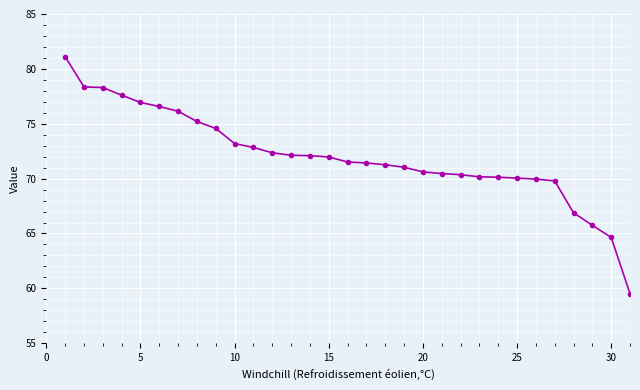

What is the minimum value shown in the chart?

59.5